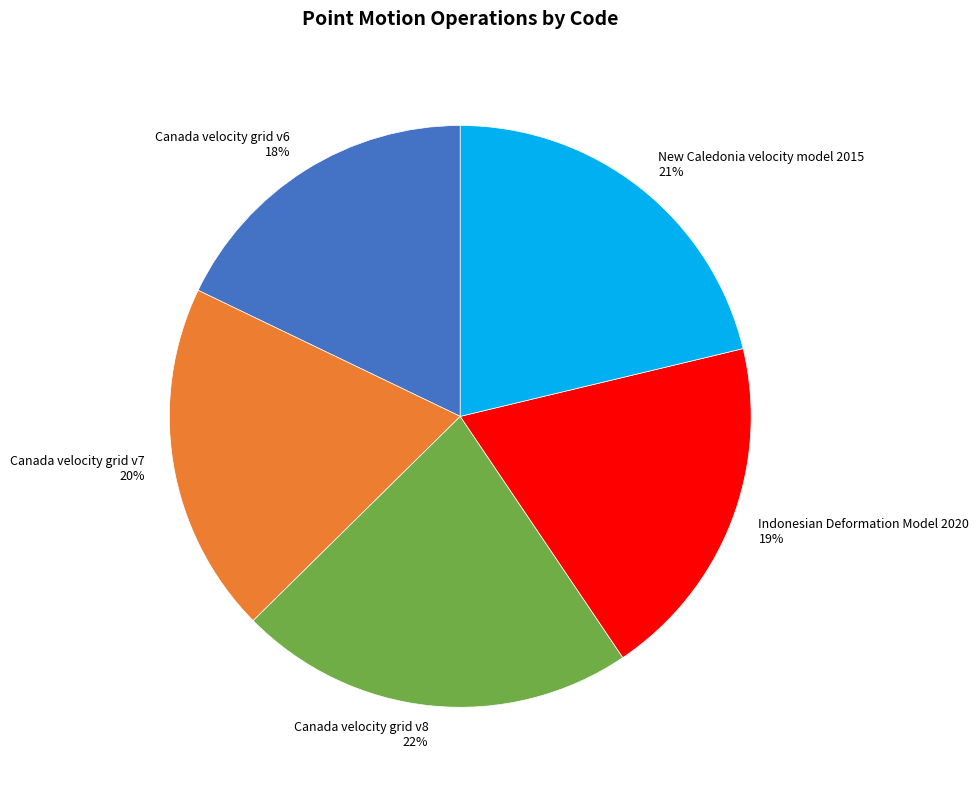

To the nearest percent, what percentage of the pie is New Caledonia velocity model 2015?

21%